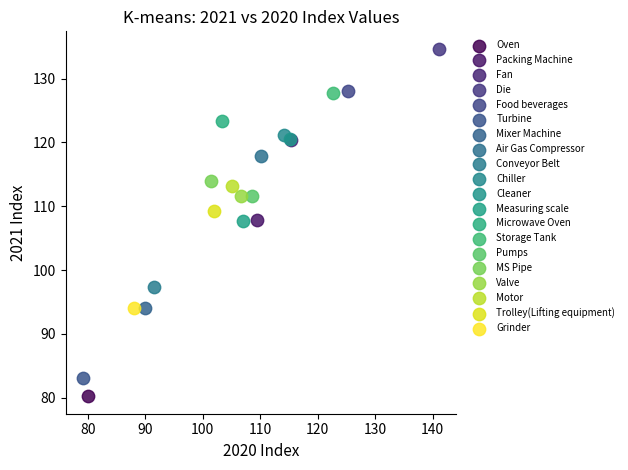

What are all the series names shown in the legend?

Oven, Packing Machine, Fan, Die, Food beverages, Turbine, Mixer Machine, Air Gas Compressor, Conveyor Belt, Chiller, Cleaner, Measuring scale, Microwave Oven, Storage Tank, Pumps, MS Pipe, Valve, Motor, Trolley(Lifting equipment), Grinder